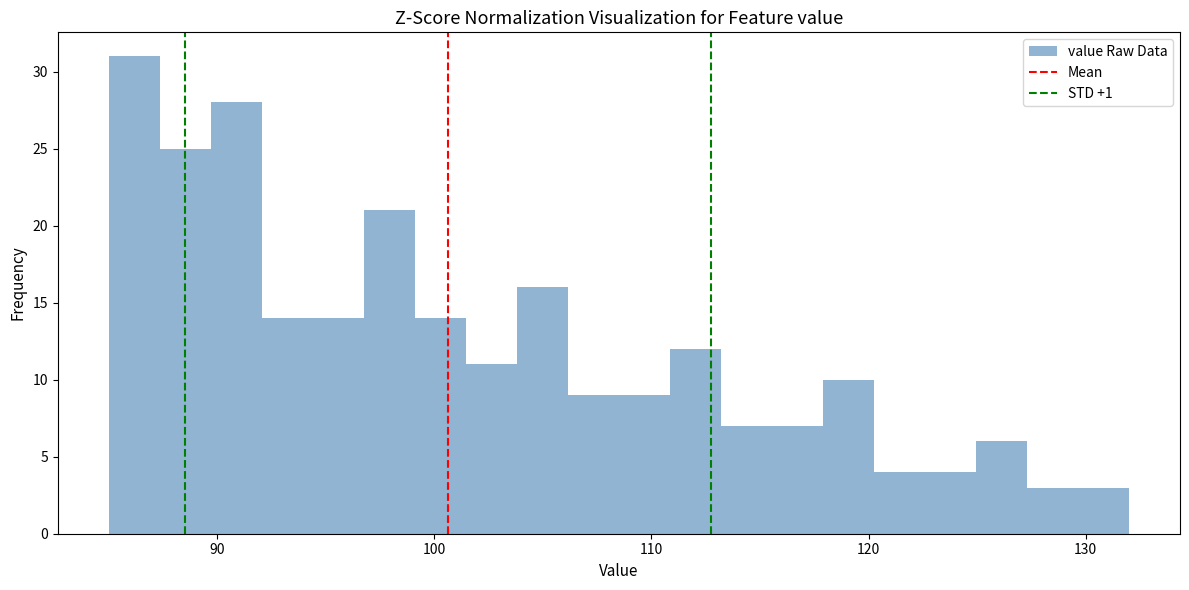

Read against the x-axis, roughly where is the centre of the tallest bar?

86